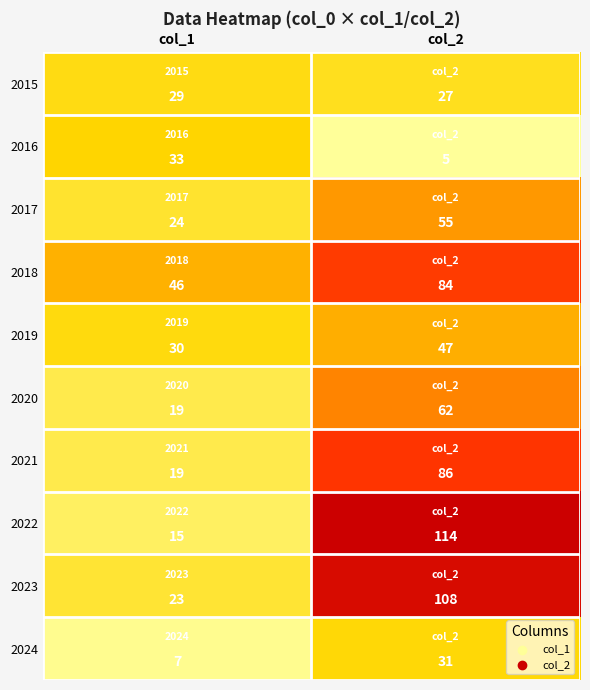

How many distinct data groups are displayed?

10